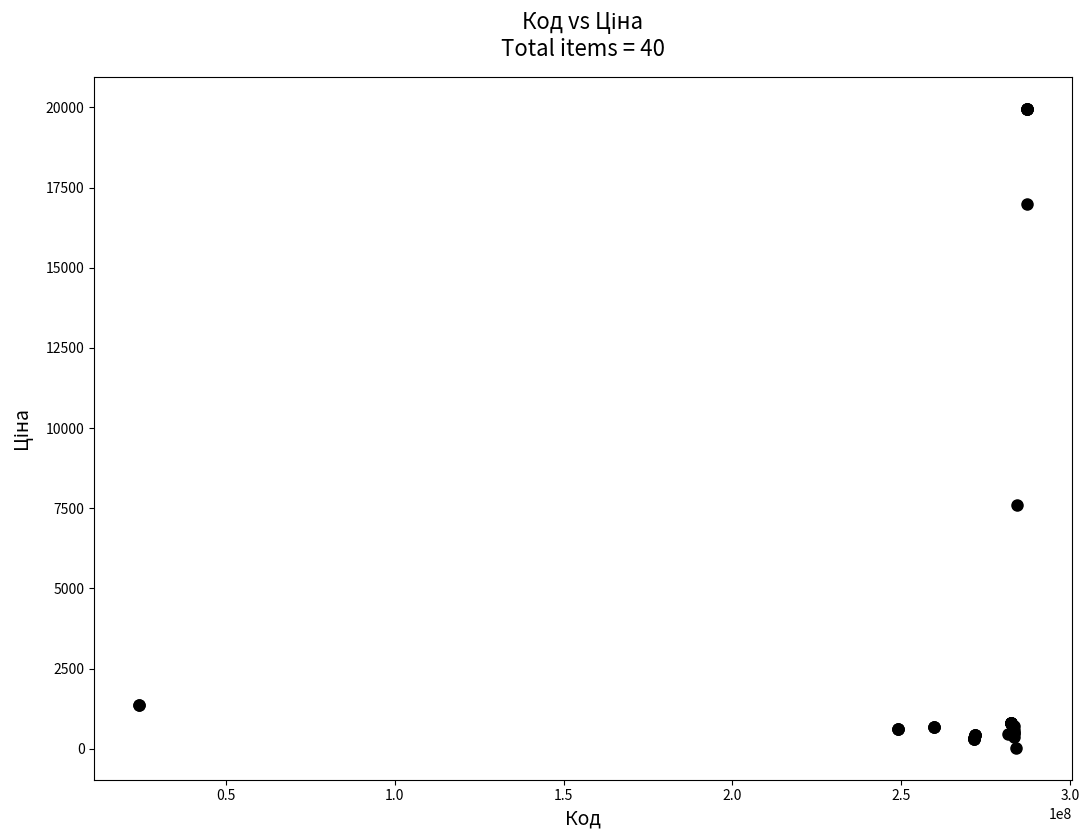

What Y value in the scatter plot is closest to 9998?

7596.5